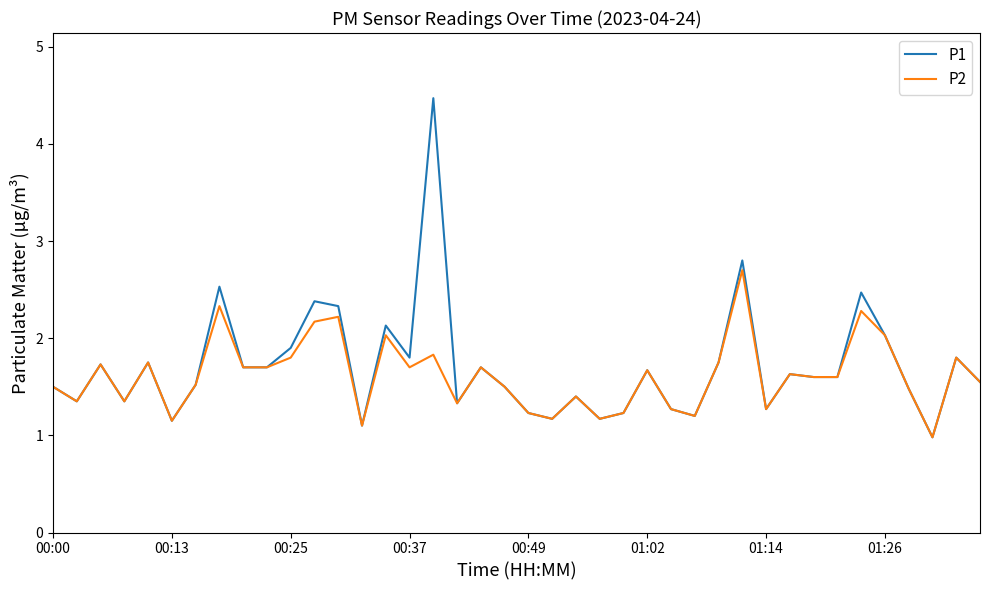

What is the smallest value displayed?

1.0